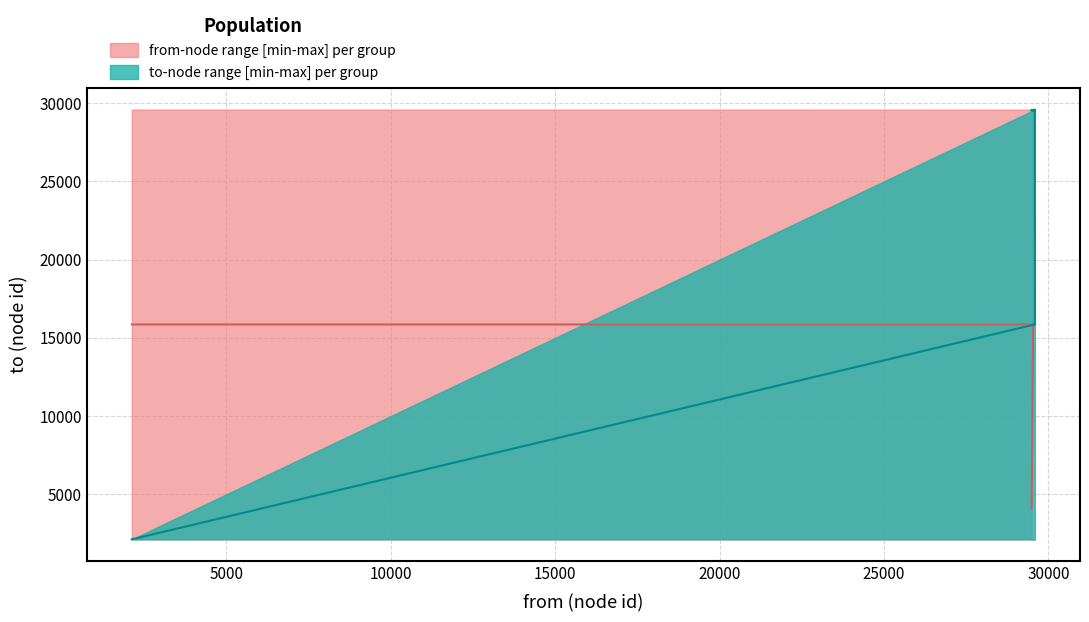

How many values in the to_counts_upper series are below 29586?

1